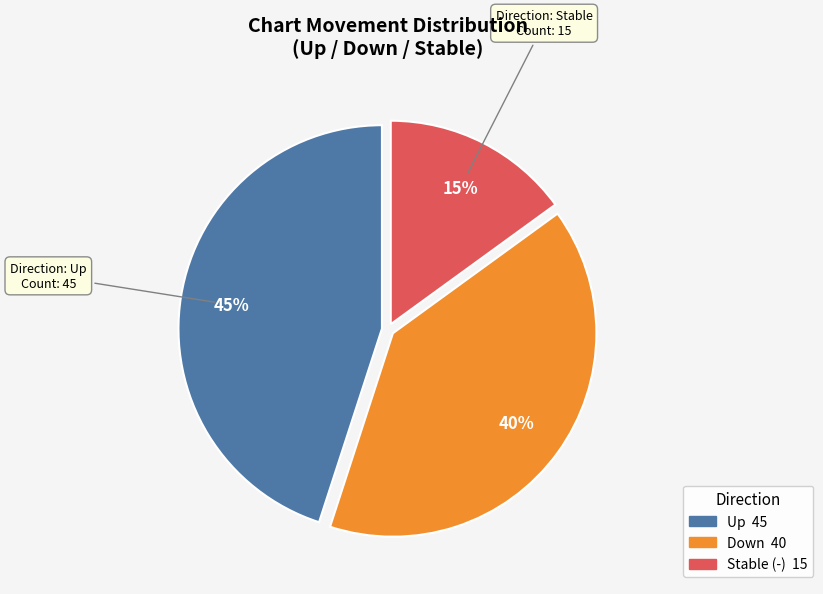

Is there a majority slice in this chart?

No